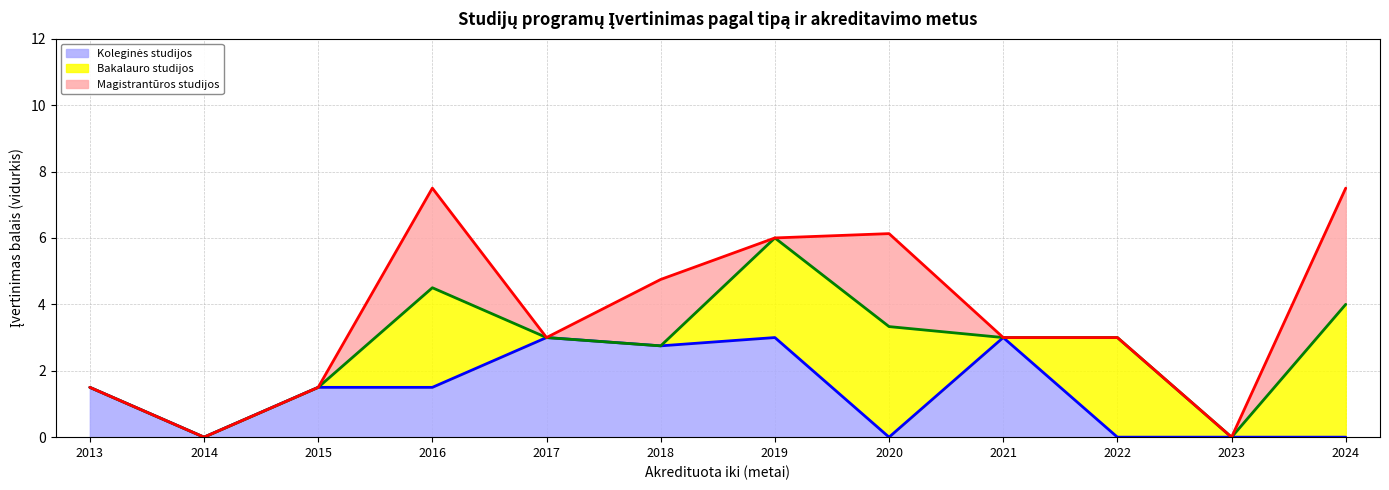

The Bakalauro studijos (linija) series shows 7.4 at 2016. True or false?

False